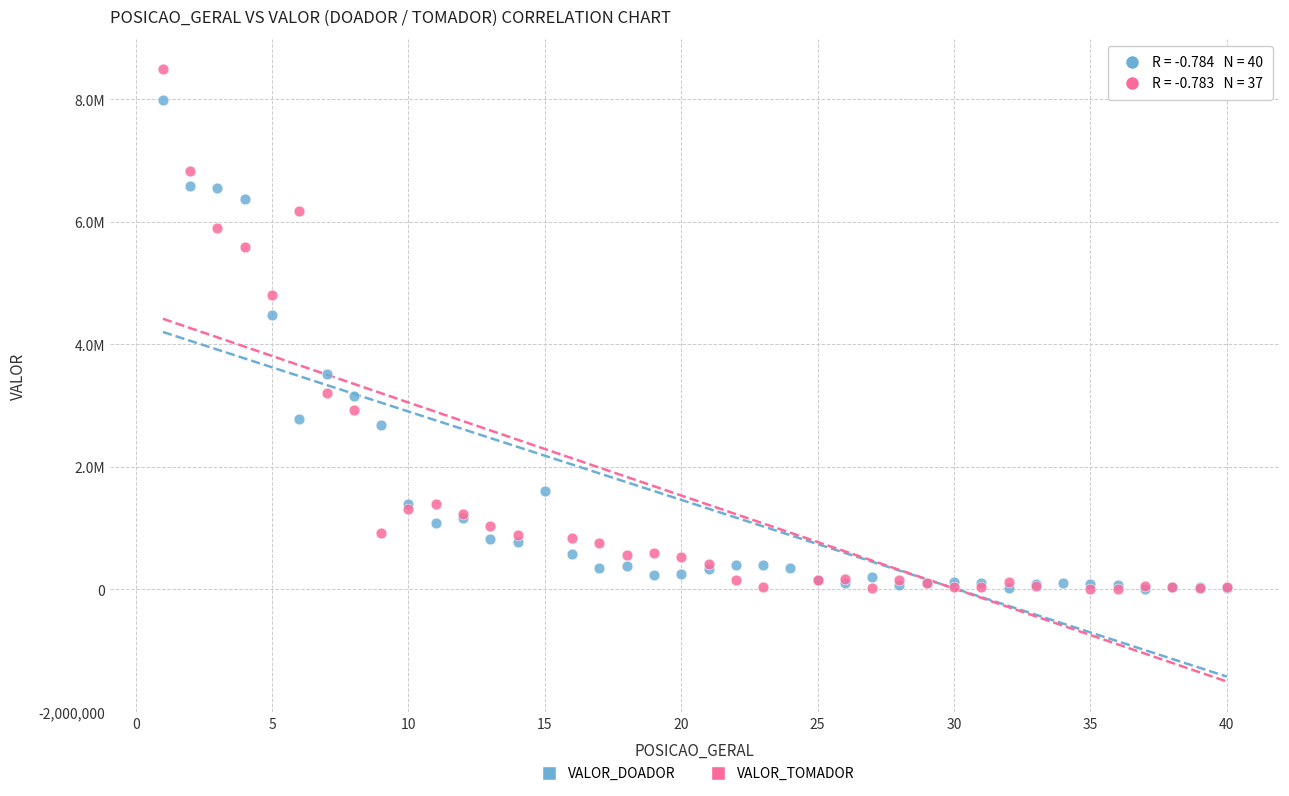

Which series has the largest Y range (max minus min)?

VALOR_TOMADOR